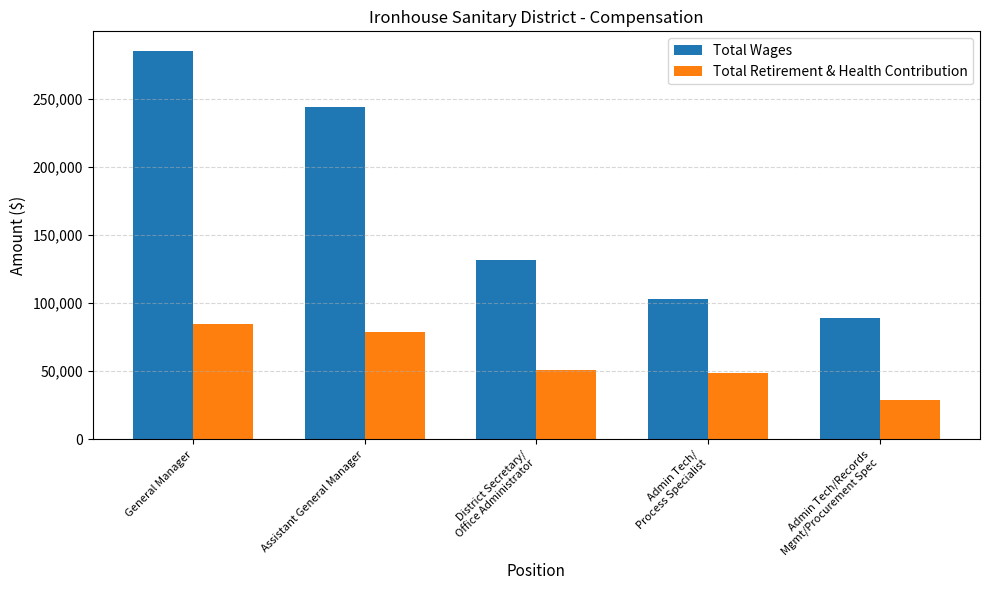

Is it true that Total Retirement & Health Contribution equals 78495 at Assistant General Manager?

True